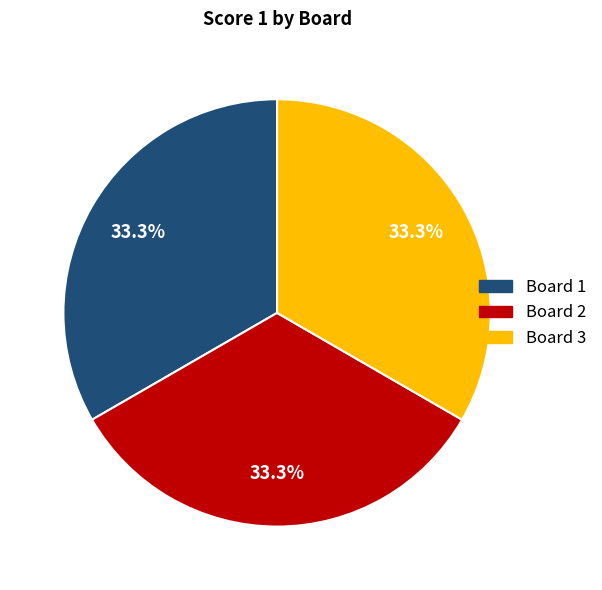

True or false: Board 3 accounts for 1% of the total.

False